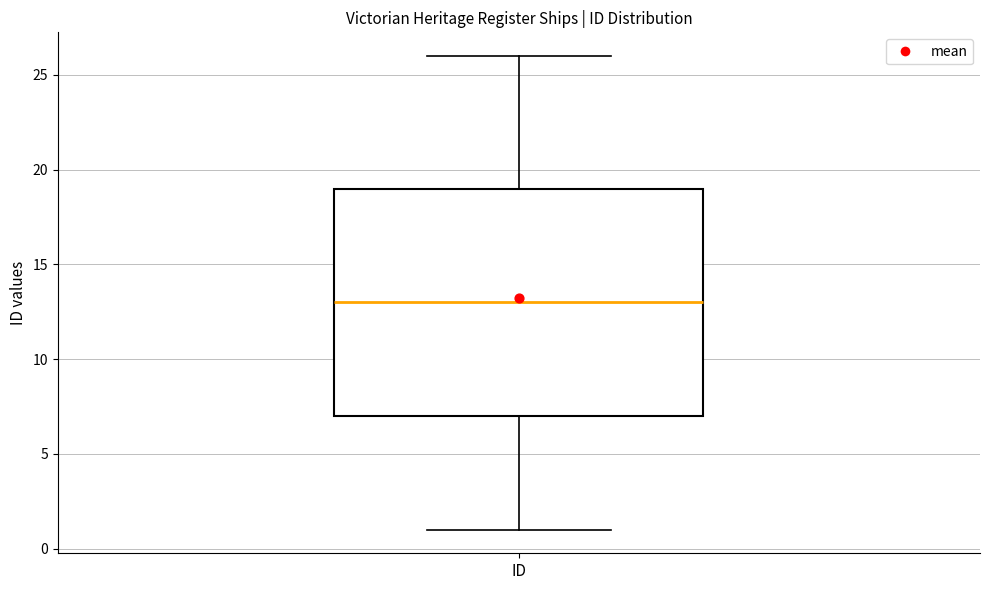

Read this box plot against the y-axis: the position of the median line, the range covered by the box, and the ends of both whiskers. The values are not printed on the chart, so give them approximately, as read against the axis.

median 13, box 7 to 19, whiskers 1 to 26